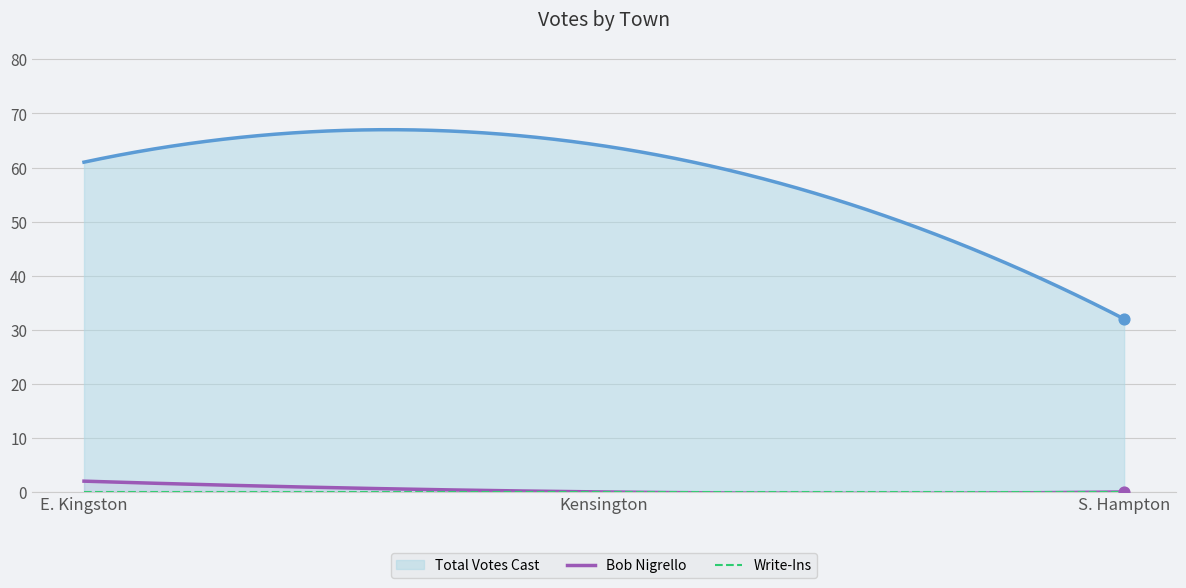

Which series has the widest spread of Y values?

Total Votes Cast